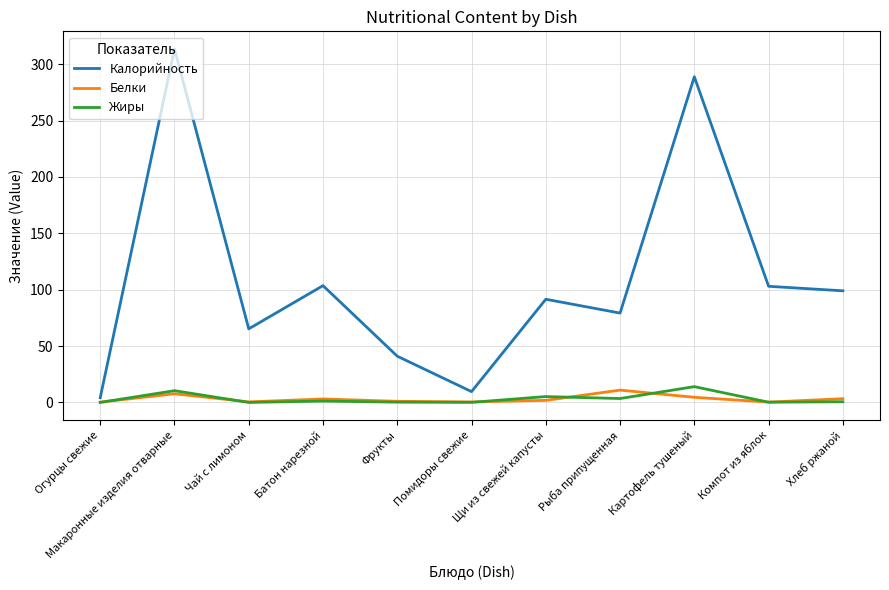

True or false: Калорийность and Белки intersect in this chart.

False